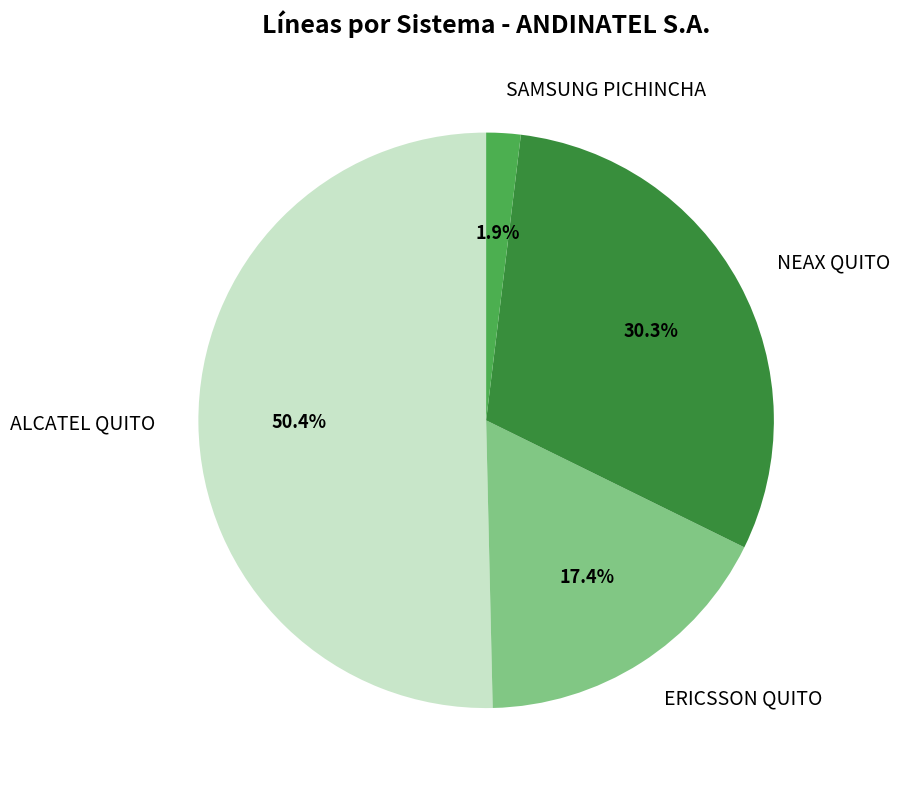

How many slices are in this pie chart?

4